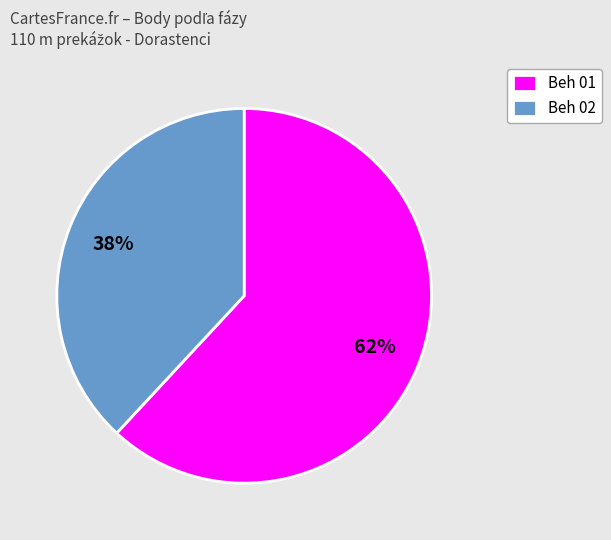

Between Beh 01 and Beh 02, which is larger?

Beh 01